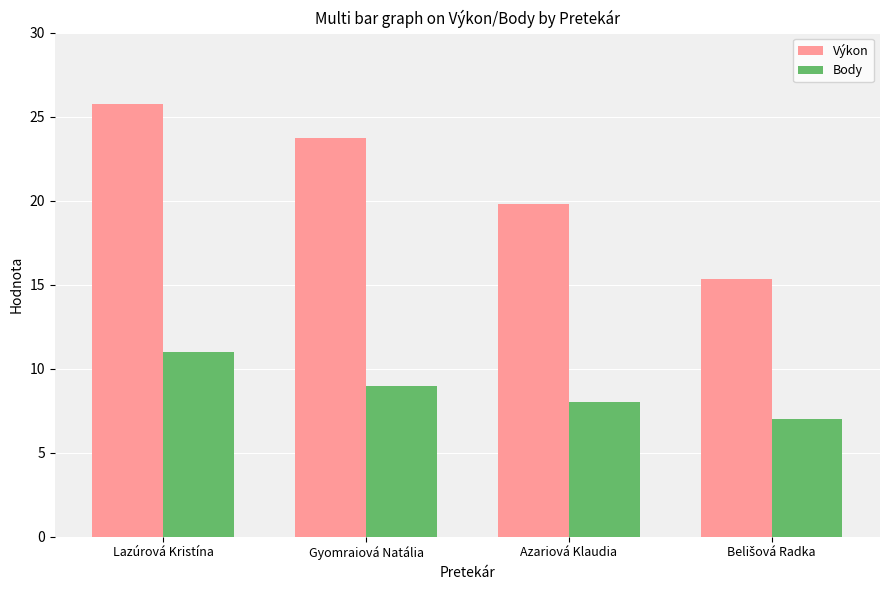

What is the value of the Body bar at the 3rd from the left?

8.0